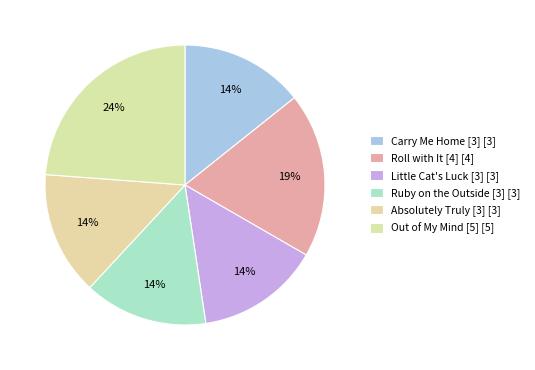

How many slices are in this pie chart?

6